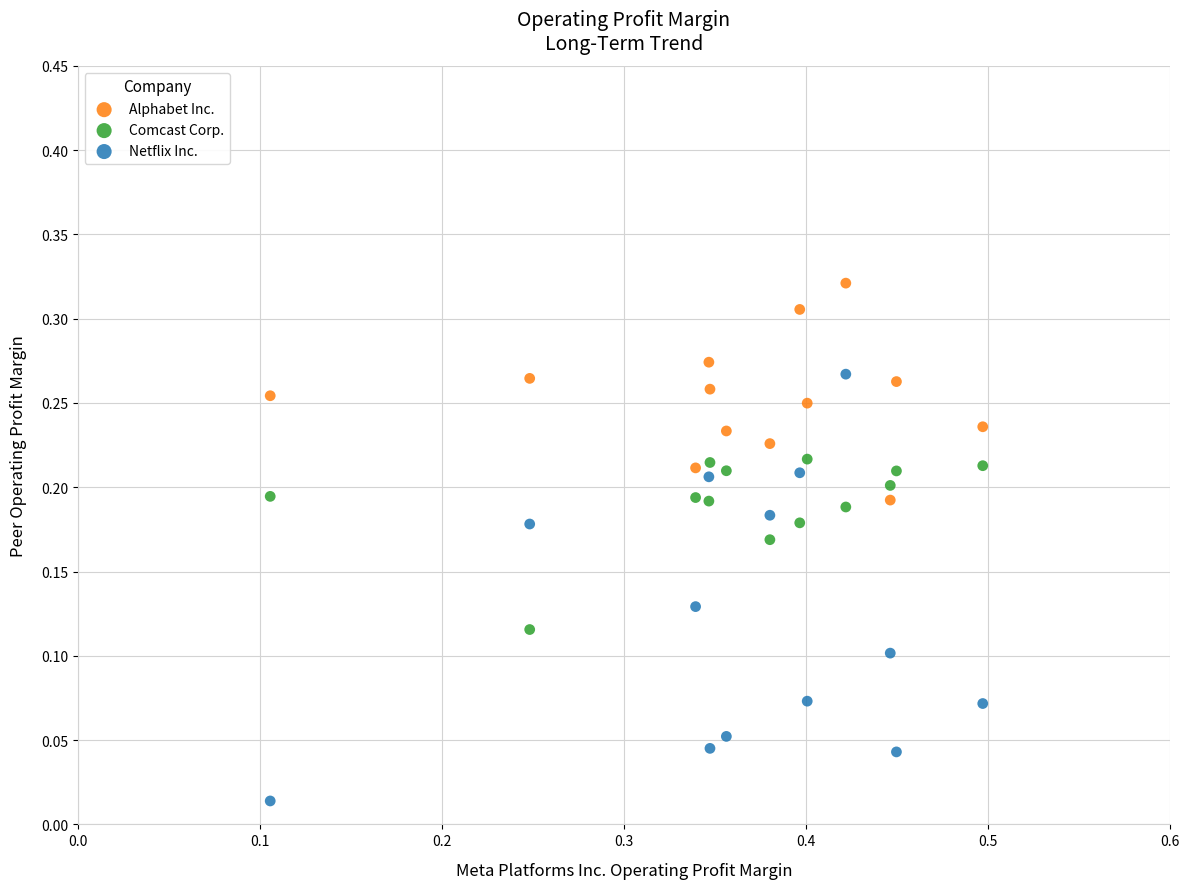

Which series reaches the minimum Y coordinate?

Netflix Inc.